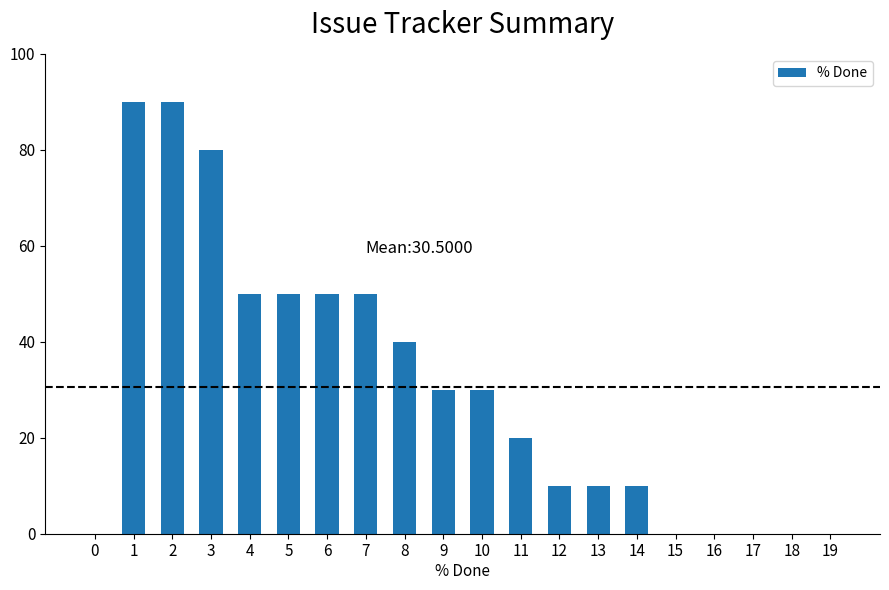

Is it true that the value at 10 is 49?

False